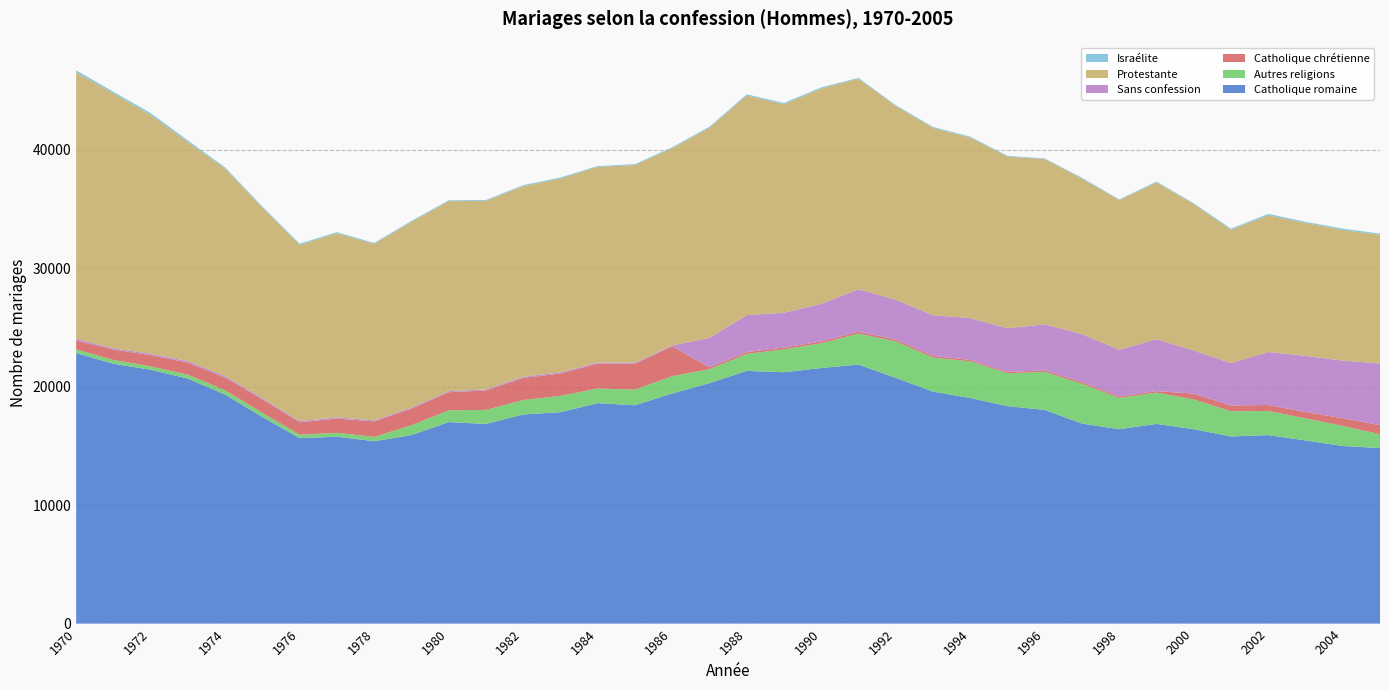

Reading right to left, what are all the values shown in this chart?

Catholique romaine: 2005=14812	2004=14985	2003=15457	2002=15907	2001=15790	2000=16403	1999=16852	1998=16402	1997=16881	1996=18027	1995=18351	1994=19036	1993=19578	1992=20740	1991=21857	1990=21570	1989=21209	1988=21326	1987=20295	1986=19420	1985=18425	1984=18601	1983=17839	1982=17644	1981=16849	1980=17004	1979=15908	1978=15389	1977=15771	1976=15650	1975=17434	1974=19323	1973=20674	1972=21422	1971=21925	1970=22830
Autres religions: 2005=1173	2004=1695	2003=1866	2002=2037	2001=2129	2000=2513	1999=2642	1998=2640	1997=3363	1996=3217	1995=2774	1994=3098	1993=2868	1992=3081	1991=2611	1990=2089	1989=1932	1988=1434	1987=1177	1986=1458	1985=1321	1984=1238	1983=1378	1982=1224	1981=1184	1980=990	1979=831	1978=362	1977=327	1976=293	1975=354	1974=362	1973=333	1972=282	1971=323	1970=312
Catholique chrétienne: 2005=762	2004=653	2003=534	2002=506	2001=483	2000=491	1999=127	1998=118	1997=138	1996=127	1995=107	1994=111	1993=146	1992=146	1991=167	1990=149	1989=153	1988=155	1987=157	1986=2516	1985=2178	1984=2095	1983=1890	1982=1864	1981=1635	1980=1531	1979=1398	1978=1317	1977=1203	1976=1039	1975=1132	1974=1070	1973=1014	1972=950	1971=876	1970=744
Sans confession: 2005=5199	2004=4863	2003=4740	2002=4472	2001=3575	2000=3640	1999=4375	1998=3948	1997=4048	1996=3882	1995=3694	1994=3535	1993=3425	1992=3374	1991=3578	1990=3173	1989=2939	1988=3114	1987=2485	1986=84	1985=91	1984=91	1983=98	1982=97	1981=96	1980=90	1979=94	1978=82	1977=104	1976=108	1975=91	1974=131	1973=126	1972=120	1971=103	1970=142
Protestante: 2005=10864	2004=11022	2003=11209	2002=11534	2001=11258	2000=12356	1999=13234	1998=12635	1997=13118	1996=13948	1995=14482	1994=15234	1993=15812	1992=16335	1991=17757	1990=18173	1989=17591	1988=18539	1987=17724	1986=16641	1985=16683	1984=16511	1983=16358	1982=16089	1981=15904	1980=16033	1979=15671	1978=14885	1977=15541	1976=14862	1975=16083	1974=17500	1973=18482	1972=20147	1971=21510	1970=22491
Israélite: 2005=101	2004=112	2003=98	2002=120	2001=92	2000=70	1999=71	1998=53	1997=78	1996=57	1995=66	1994=80	1993=84	1992=78	1991=84	1990=94	1989=109	1988=95	1987=90	1986=82	1985=76	1984=76	1983=81	1982=83	1981=77	1980=71	1979=84	1978=85	1977=86	1976=106	1975=95	1974=113	1973=139	1972=160	1971=144	1970=174